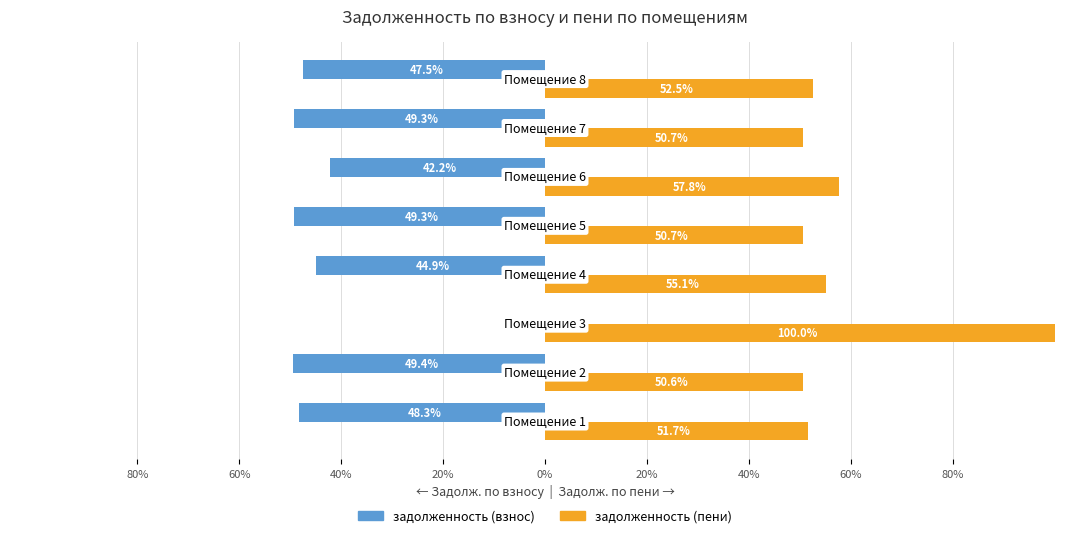

What are all the series names shown in the legend?

задолженность (взнос), задолженность (пени)